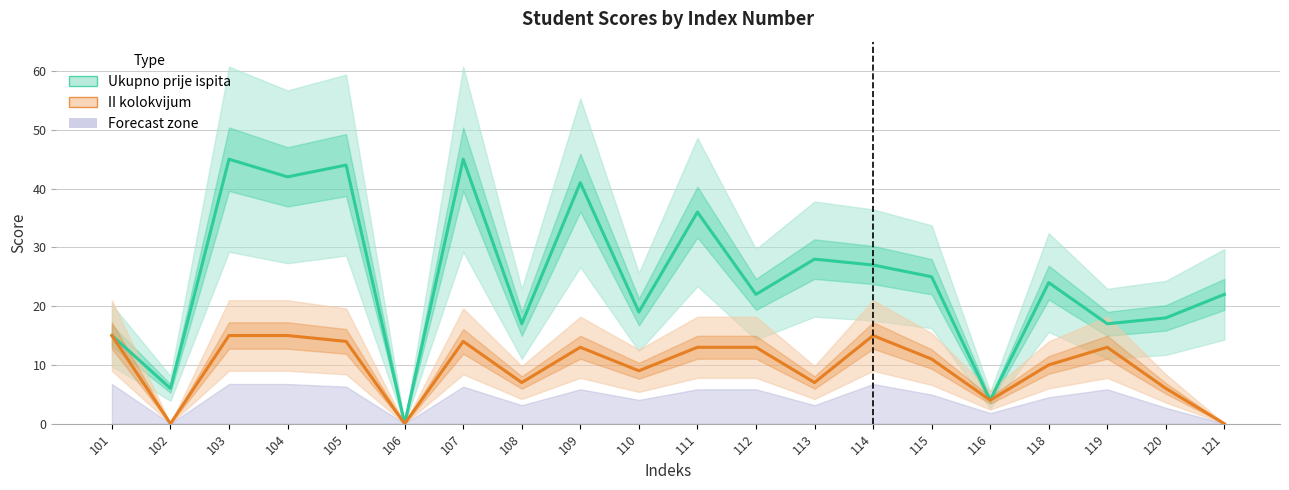

Rank the categories by II kolokvijum value from lowest to highest.

102, 106, 121, 116, 120, 108, 113, 110, 118, 115, 109, 111, 112, 119, 105, 107, 101, 103, 104, 114